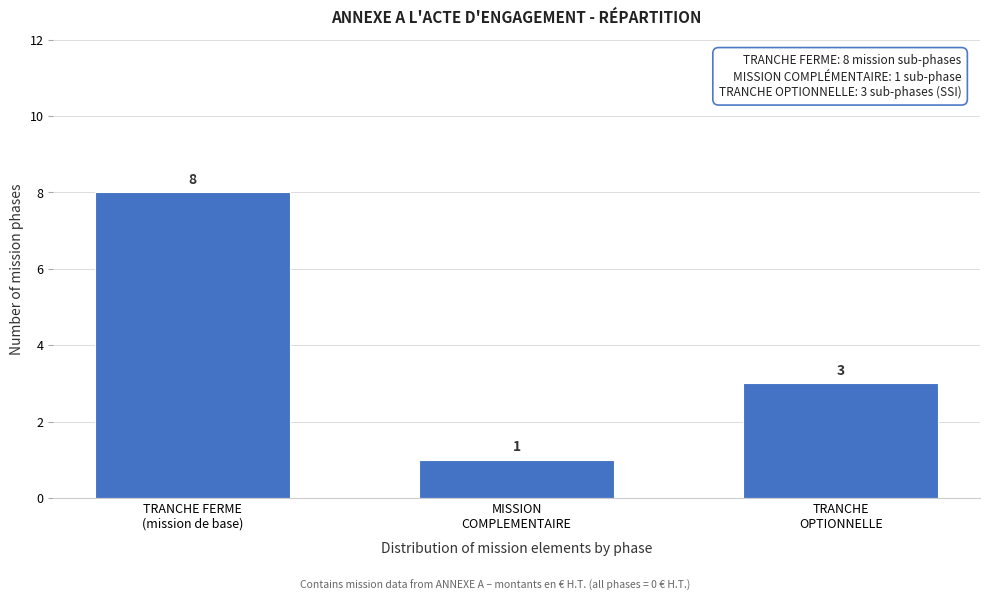

Reading left to right, transcribe all the data shown in this chart.

8	1	3